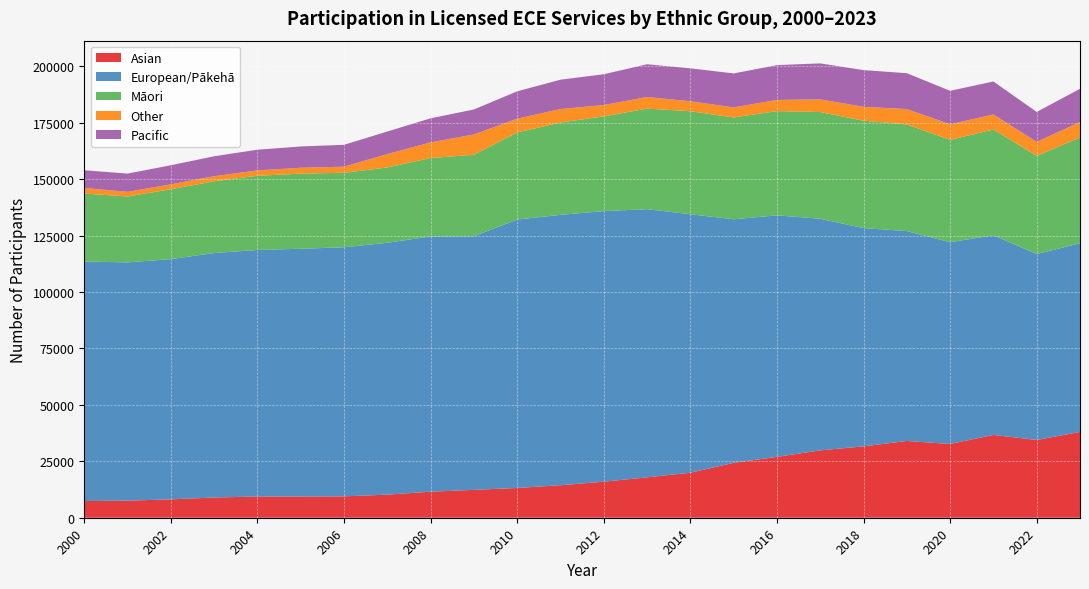

Reading left to right, list all the values displayed in this chart.

Asian: 2000=7383	2001=7575	2002=8141	2003=8956	2004=9405	2005=9389	2006=9481	2007=10230	2008=11530	2009=12357	2010=13181	2011=14400	2012=15975	2013=17900	2014=19940	2015=24330	2016=26980	2017=29849	2018=31627	2019=34017	2020=32686	2021=36694	2022=34461	2023=38023
European/Pākehā: 2000=106141	2001=105574	2002=106453	2003=108333	2004=109251	2005=109807	2006=110360	2007=111613	2008=113117	2009=112364	2010=118950	2011=119808	2012=119906	2013=118821	2014=114542	2015=107926	2016=107012	2017=102624	2018=96711	2019=92998	2020=89403	2021=88468	2022=82398	2023=83593
Māori: 2000=30134	2001=29209	2002=30994	2003=31816	2004=32866	2005=33297	2006=33019	2007=33366	2008=34748	2009=36118	2010=38581	2011=40944	2012=41968	2013=44563	2014=45648	2015=45128	2016=46190	2017=47297	2018=47582	2019=47267	2020=45364	2021=46873	2022=43527	2023=46895
Other: 2000=2475	2001=2060	2002=2145	2003=2232	2004=2397	2005=2597	2006=2697	2007=5936	2008=6920	2009=9011	2010=6128	2011=5945	2012=5034	2013=5143	2014=4415	2015=4441	2016=4969	2017=5612	2018=6167	2019=6804	2020=6897	2021=6671	2022=6148	2023=6830
Pacific: 2000=7834	2001=8086	2002=8454	2003=8836	2004=9166	2005=9431	2006=9697	2007=9993	2008=10678	2009=11060	2010=12113	2011=13004	2012=13643	2013=14515	2014=14596	2015=15053	2016=15407	2017=15950	2018=16266	2019=15890	2020=14825	2021=14605	2022=13295	2023=14722